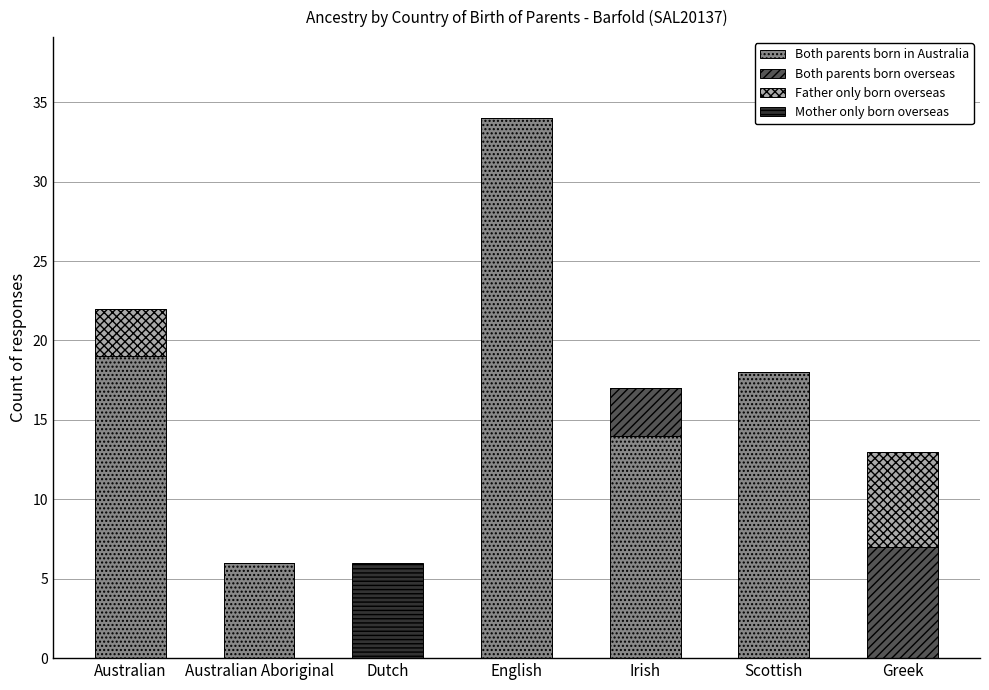

What is the total value across all series at Greek?

13